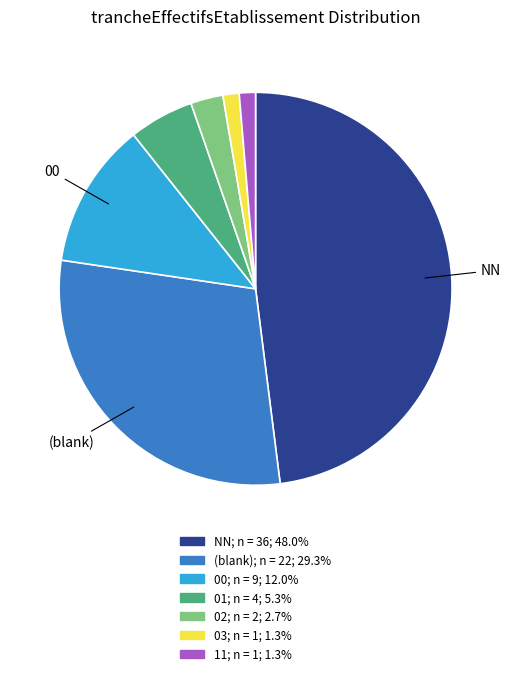

Count the number of slices in the pie.

7